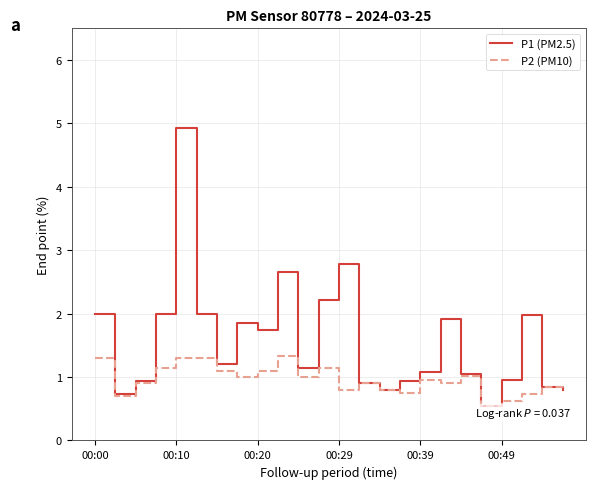

What is the minimum value shown in the chart?

0.6